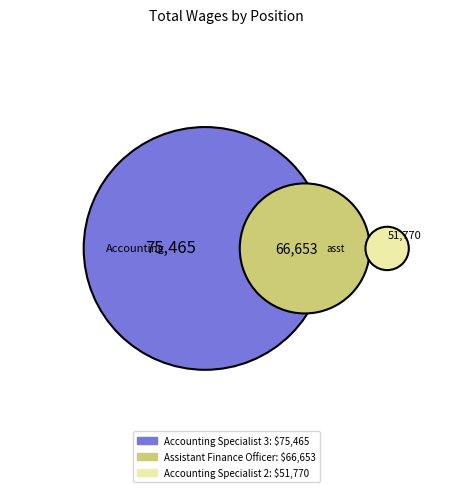

The Accounting Specialist 2 slice represents 27% of the pie. True or false?

True